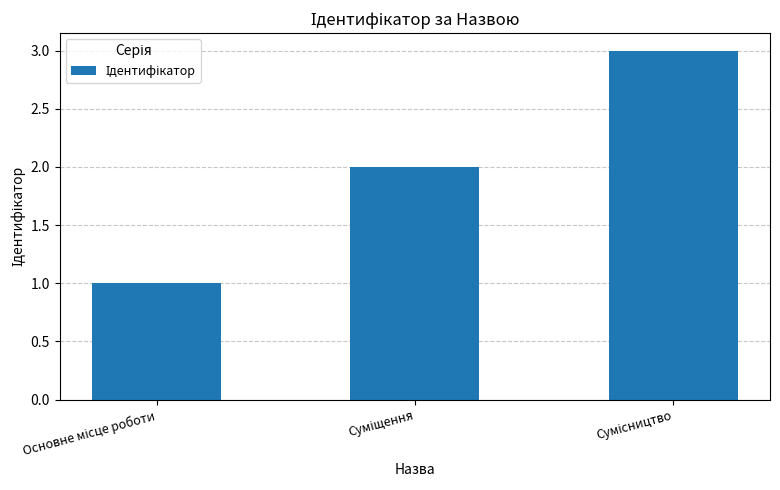

What is the maximum value shown in the chart?

3